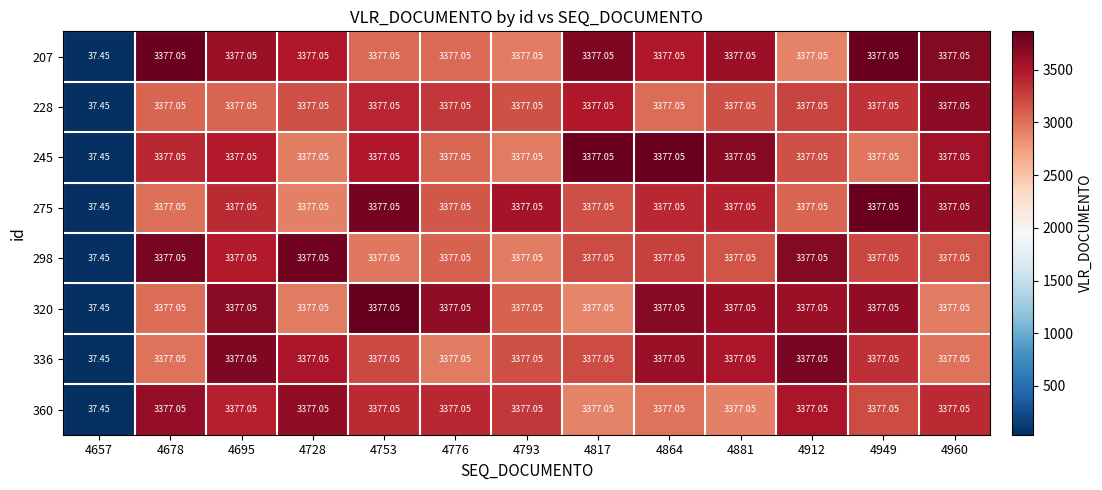

What is the spread (max minus min) of values at 4695?

0.0